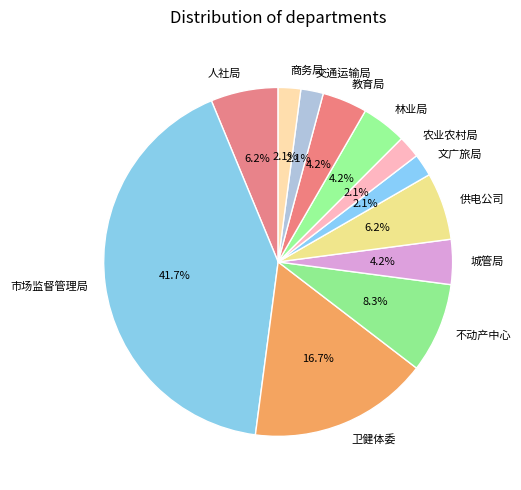

Is it true that 人社局 is 17% of the pie?

False